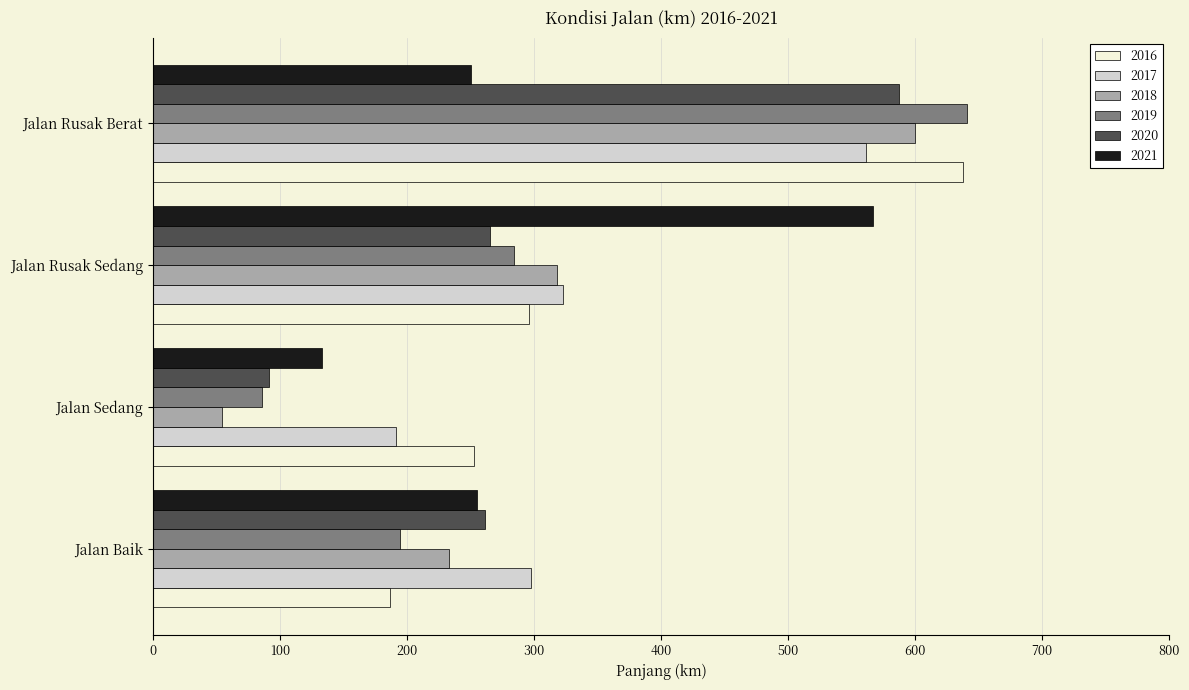

How many distinct data groups are displayed?

6